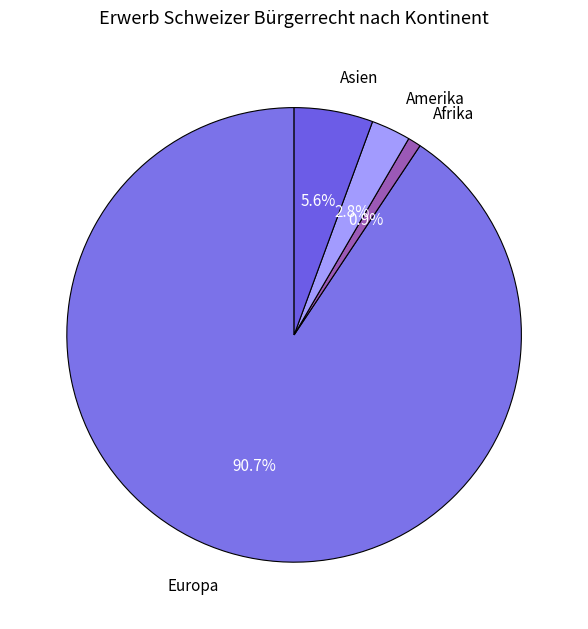

How many slices are in this pie chart?

4